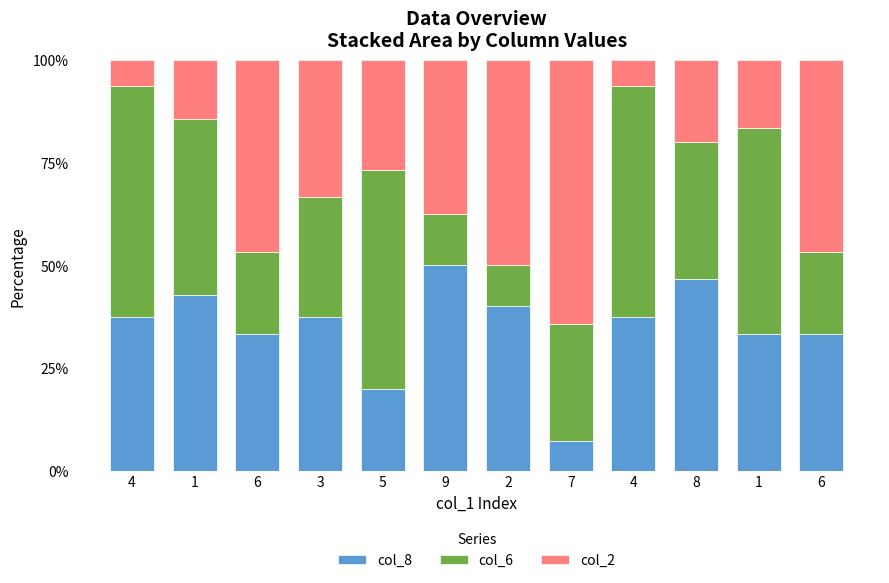

What is the sum of the col_6 values at 3 and 1?

79.2